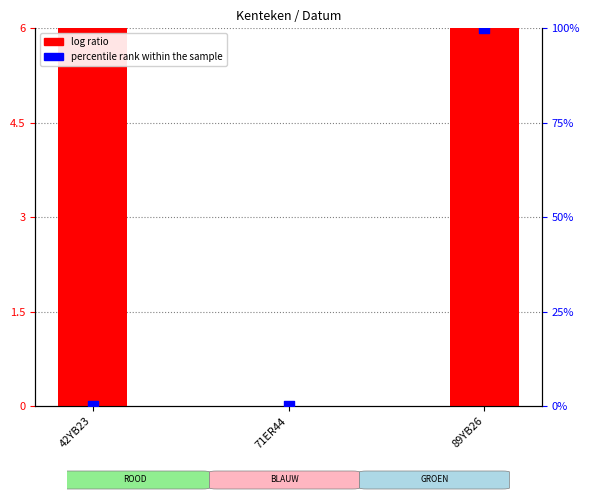

Which series reaches the minimum Y coordinate?

log ratio